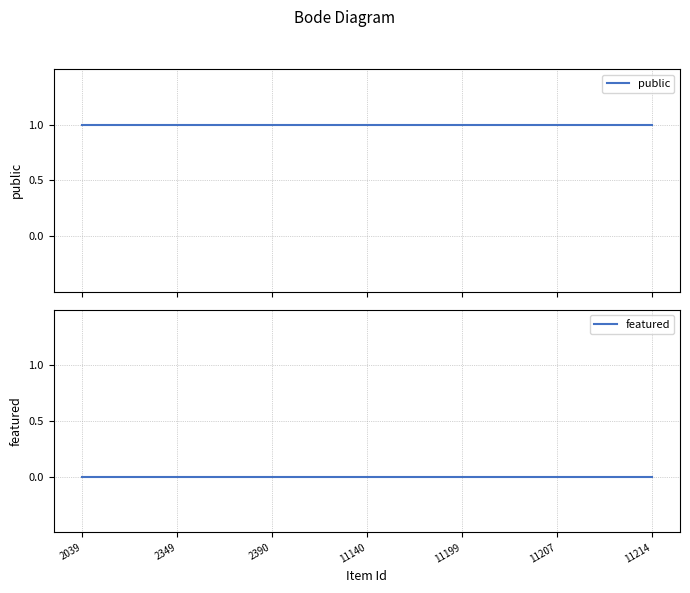

Reading left to right, transcribe all the data shown in this chart.

public: 1	1	1	1	1	1	1	1	1	1	1	1	1	1	1	1	1	1	1	1	1	1	1	1	1
featured: 0	0	0	0	0	0	0	0	0	0	0	0	0	0	0	0	0	0	0	0	0	0	0	0	0